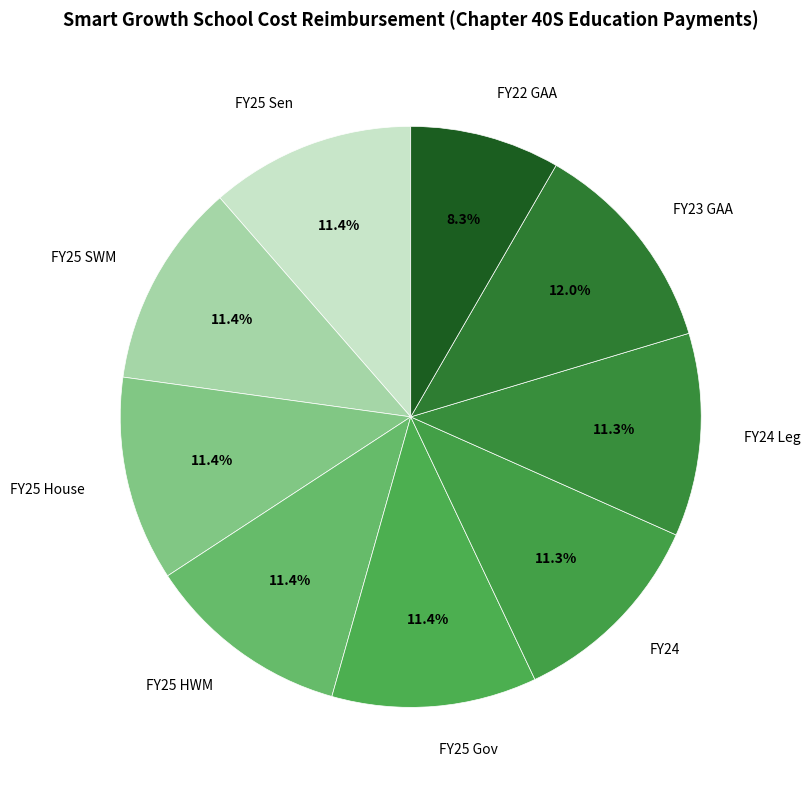

To the nearest percent, what percentage of the pie is FY25 SWM?

11%